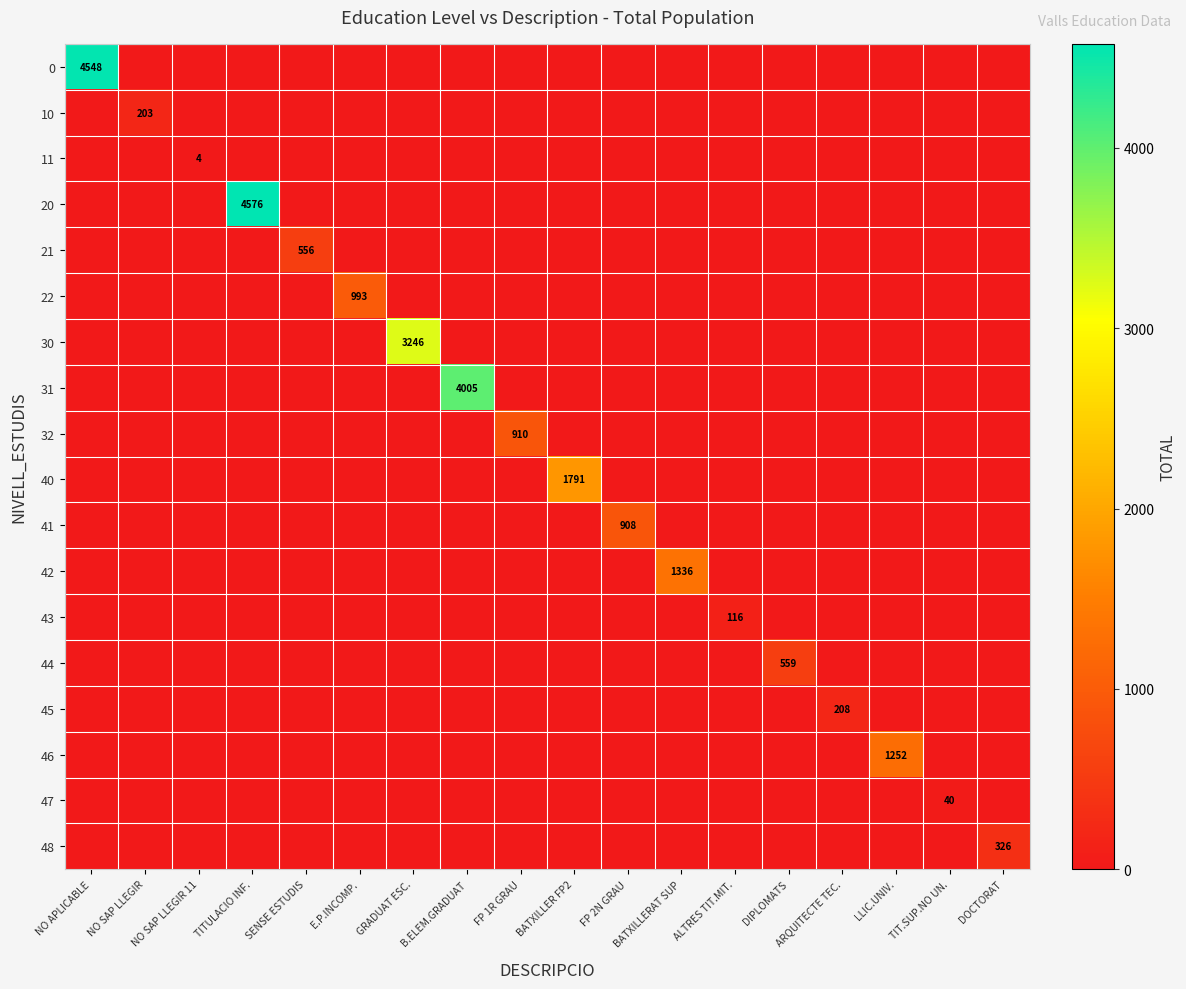

What is the greatest value displayed?

4576